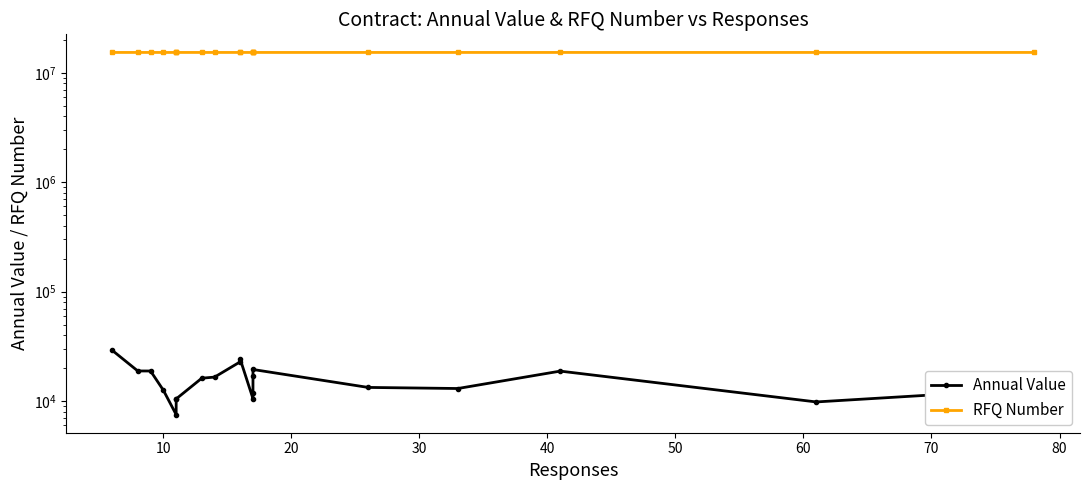

True or false: RFQ Number and Annual Value intersect in this chart.

False